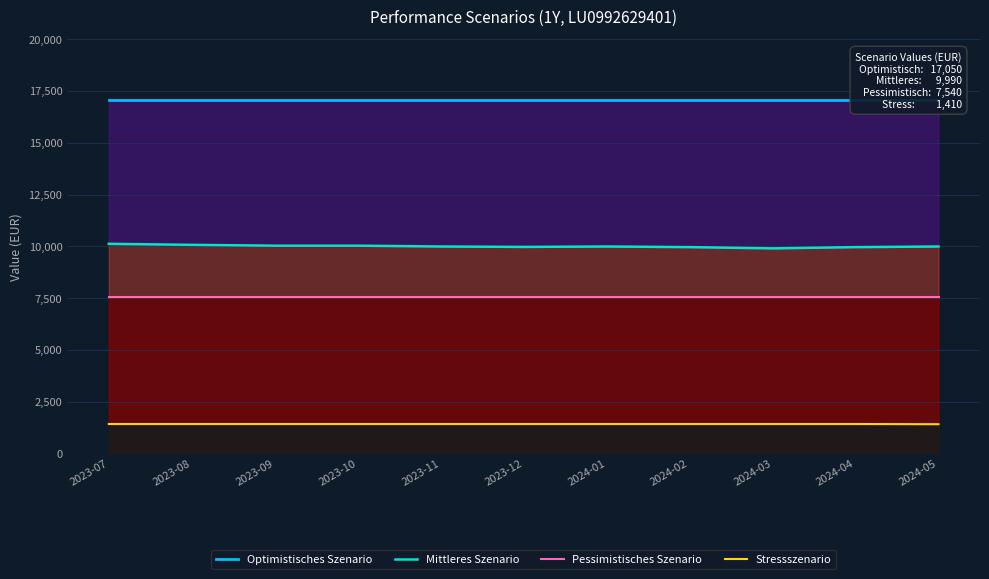

How many lines are shown in the chart?

4